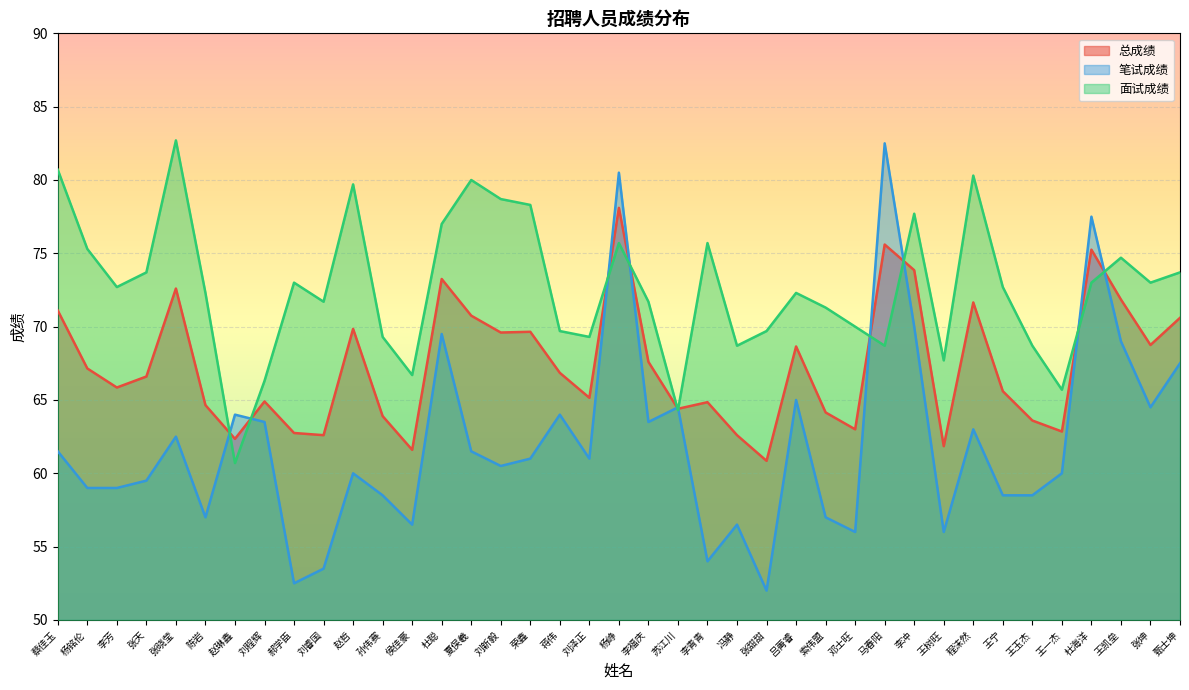

At which category does the chart reach its peak across all series?

张晓莹